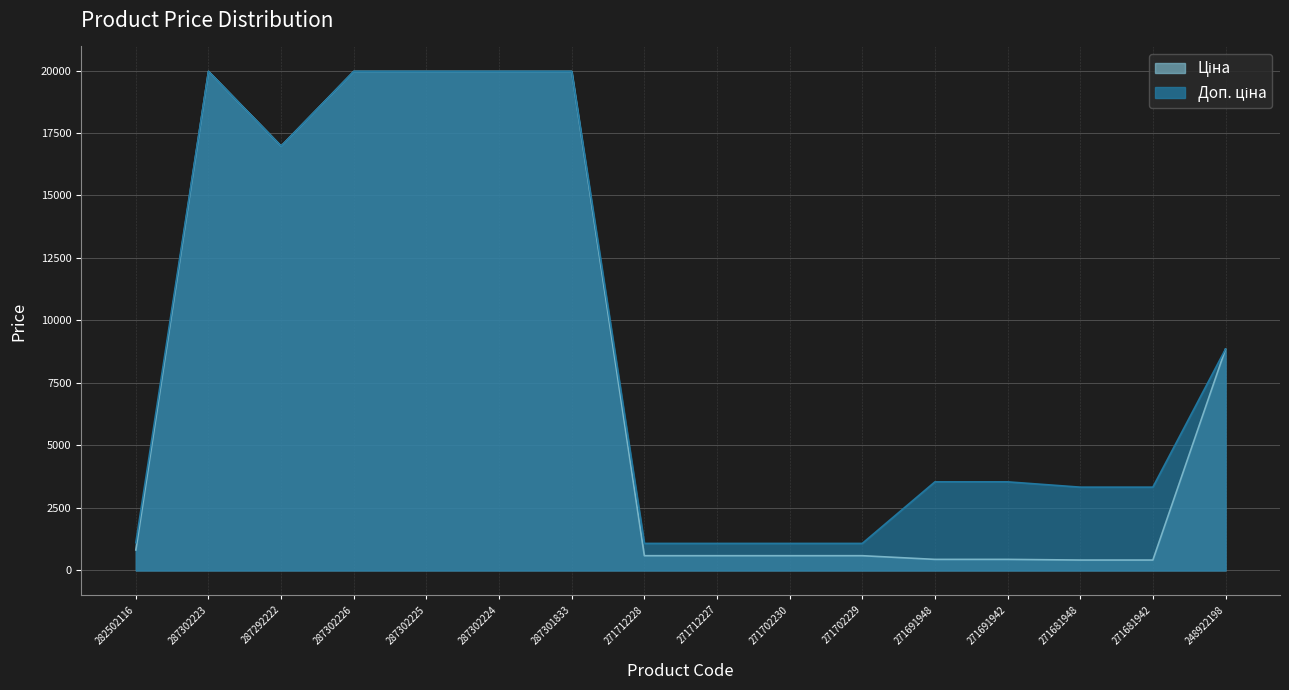

True or false: Ціна and Доп. ціна cross at least once.

False